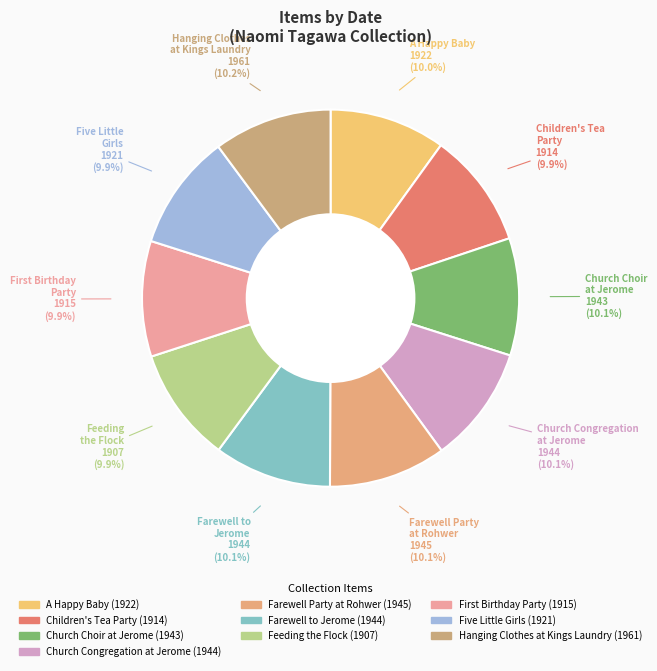

Does Children's Tea Party account for over 50% of the chart?

No